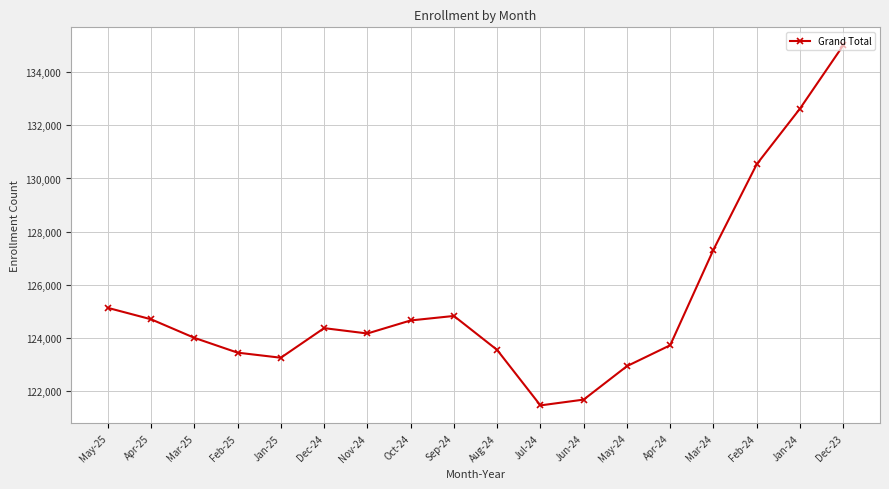

What is the approximate value at Dec-23, to the nearest 10?

135010